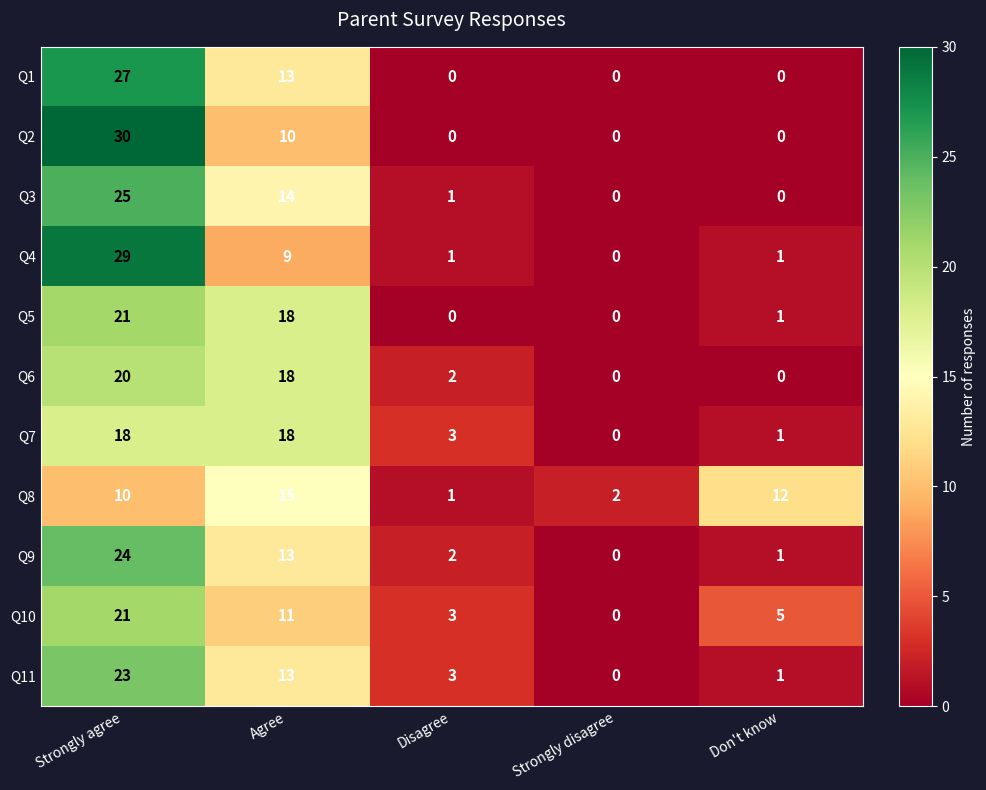

What is the difference between the maximum and minimum values in the Q11 series?

23